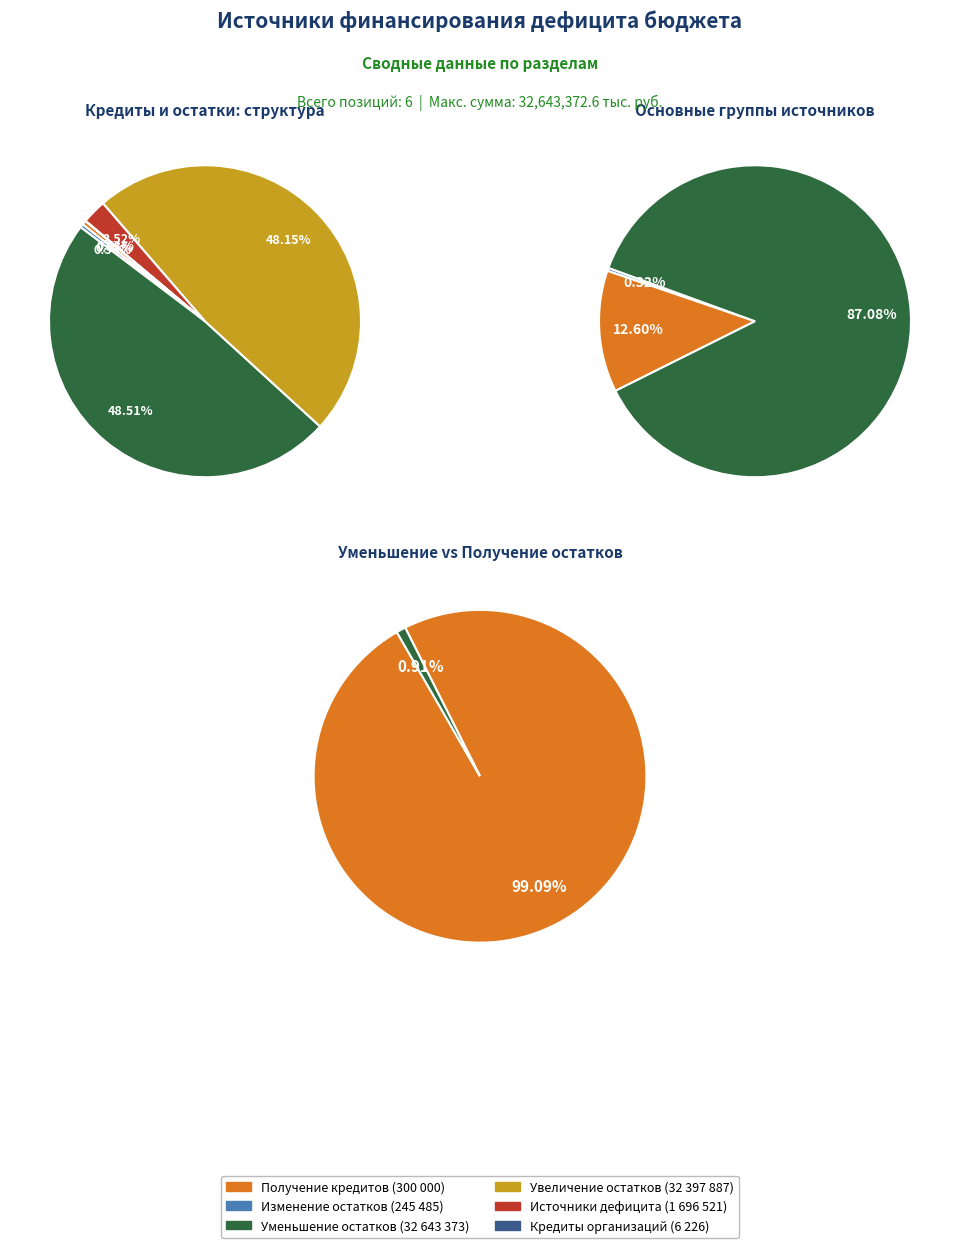

Is Получение кредитов the majority of the pie?

No